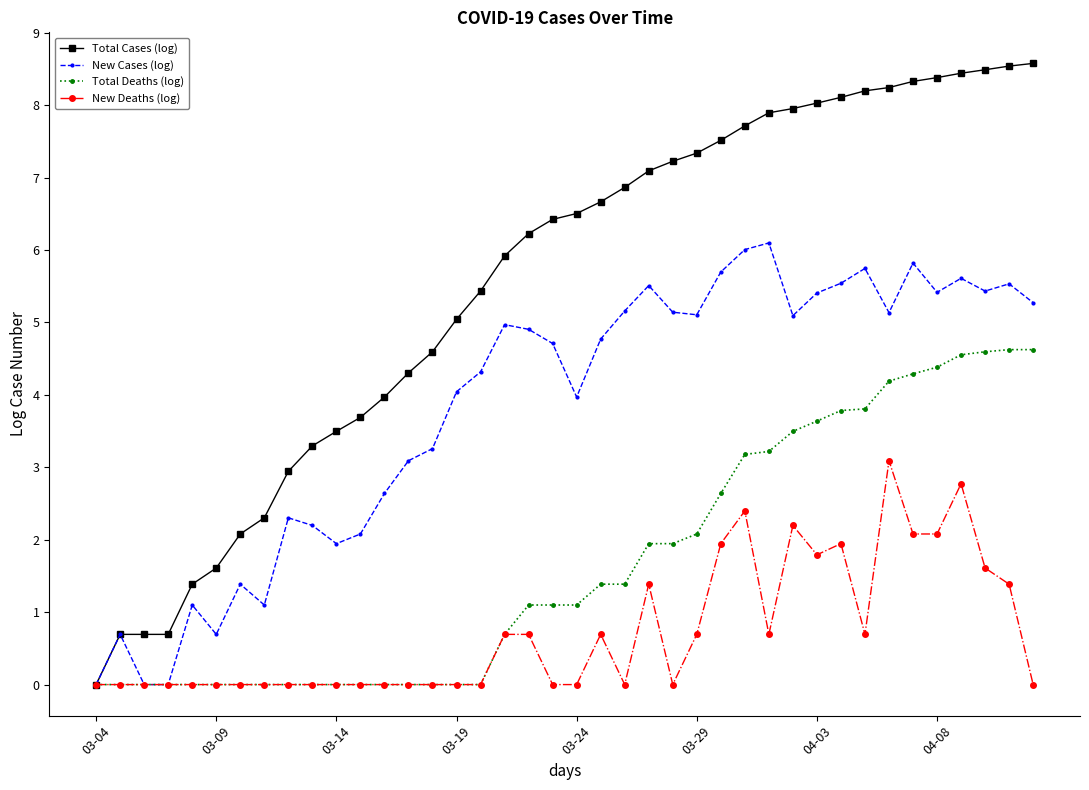

Which series has the largest total across all categories?

Total Cases (log)